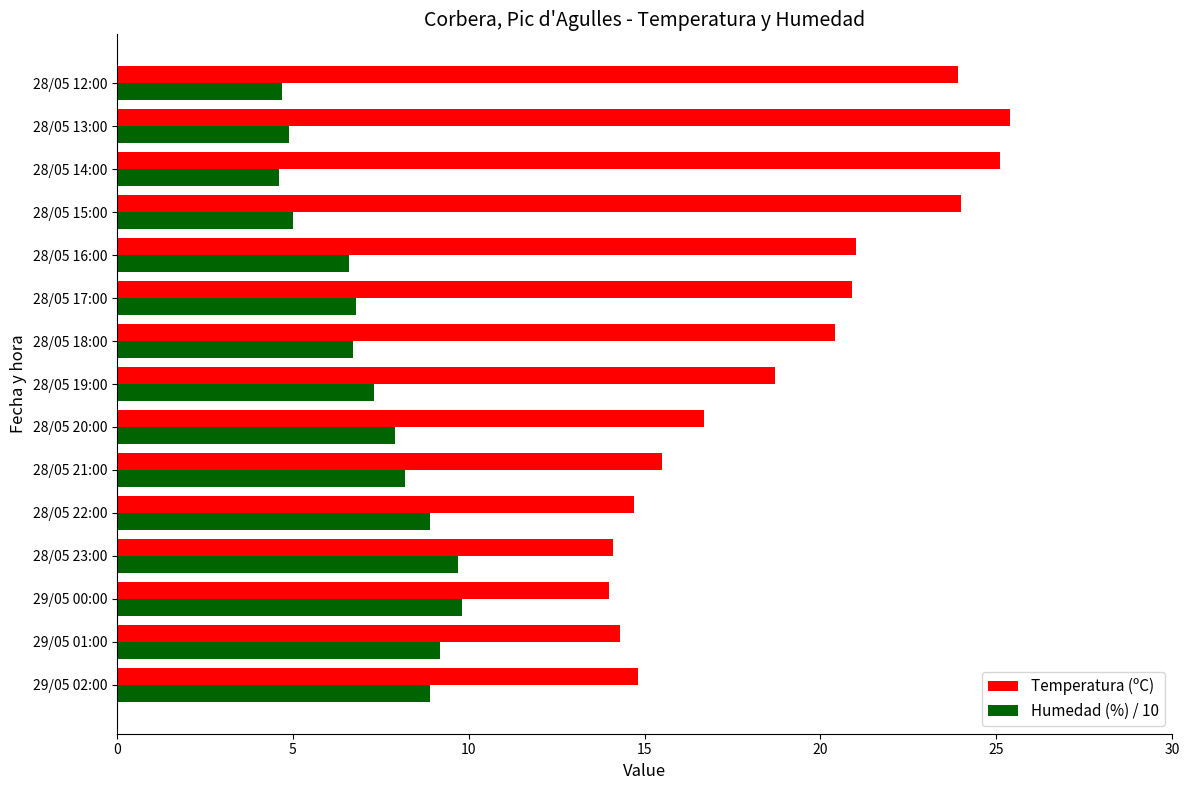

What is the minimum value for Temperatura (ºC)?

14.0